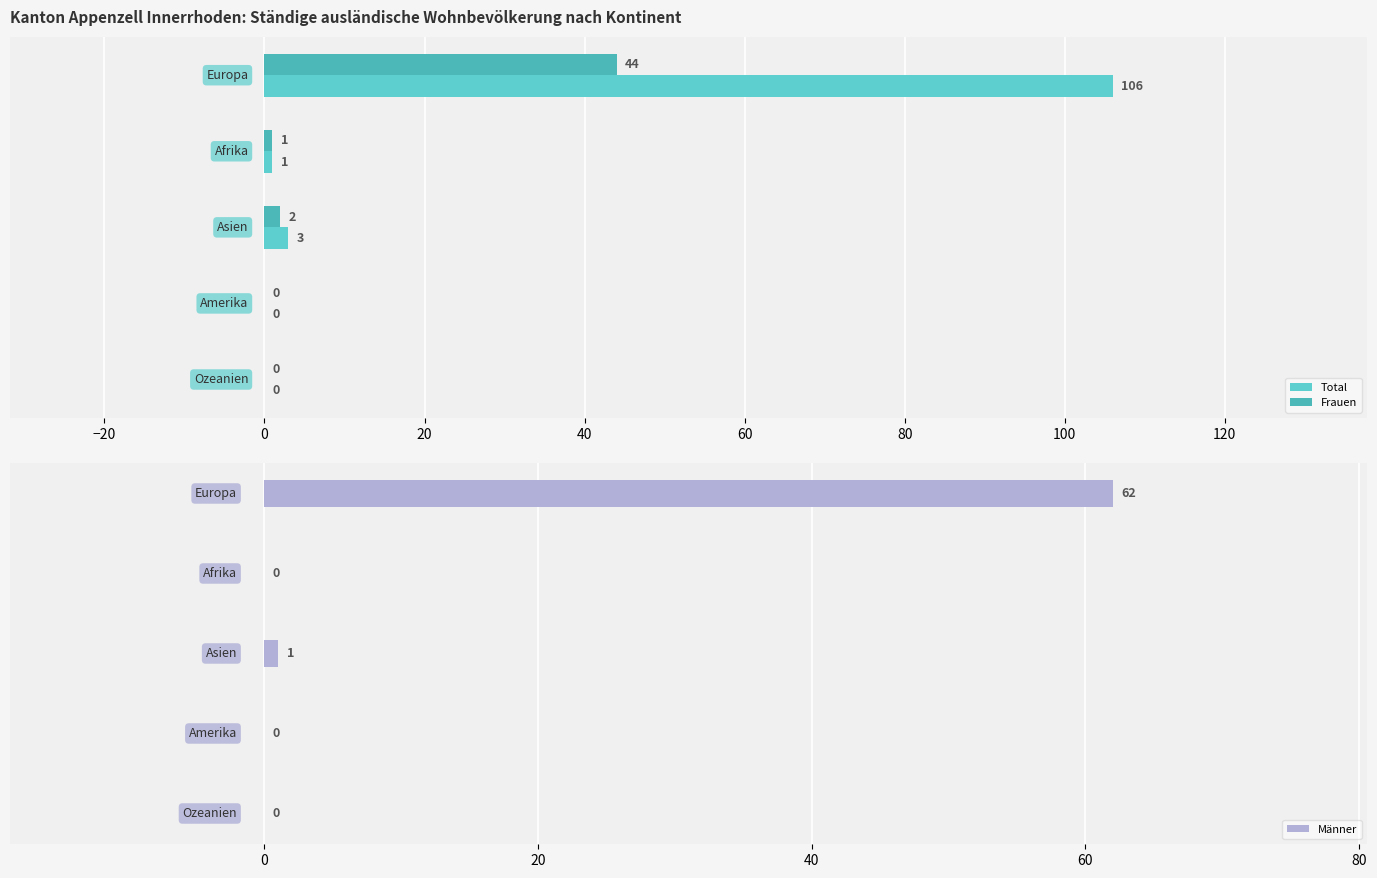

How many distinct data groups are displayed?

3